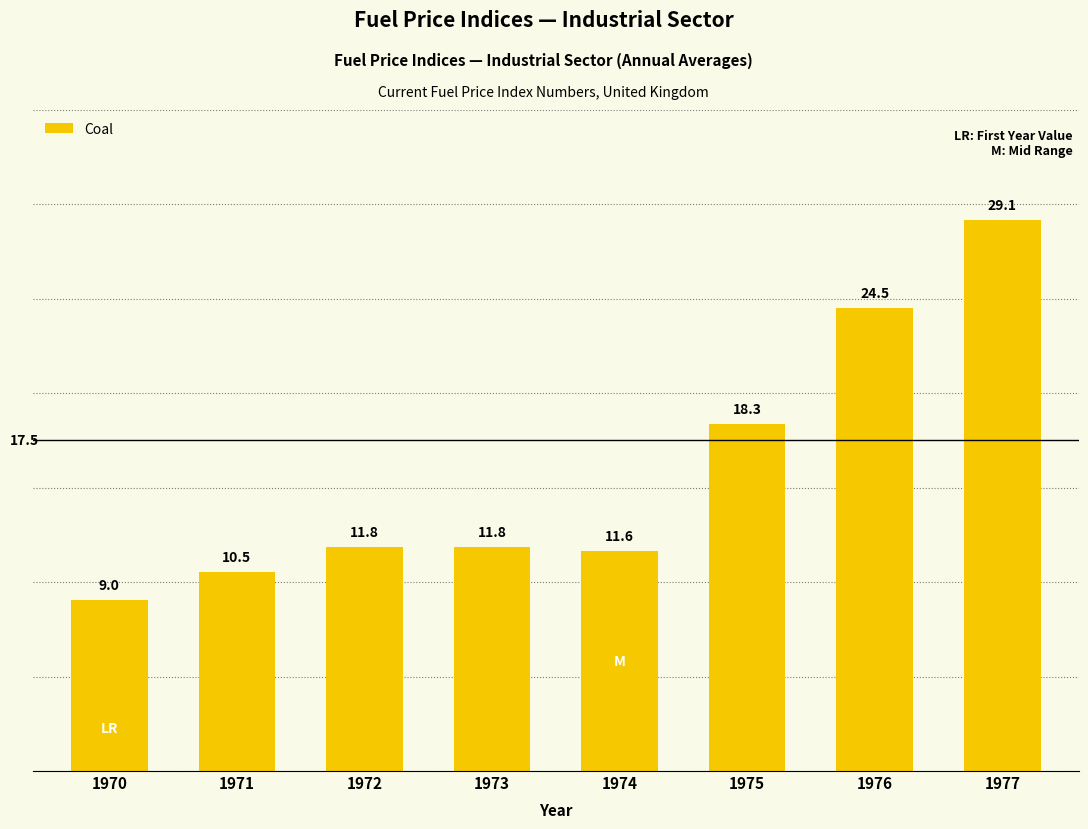

What is the average value?

15.9